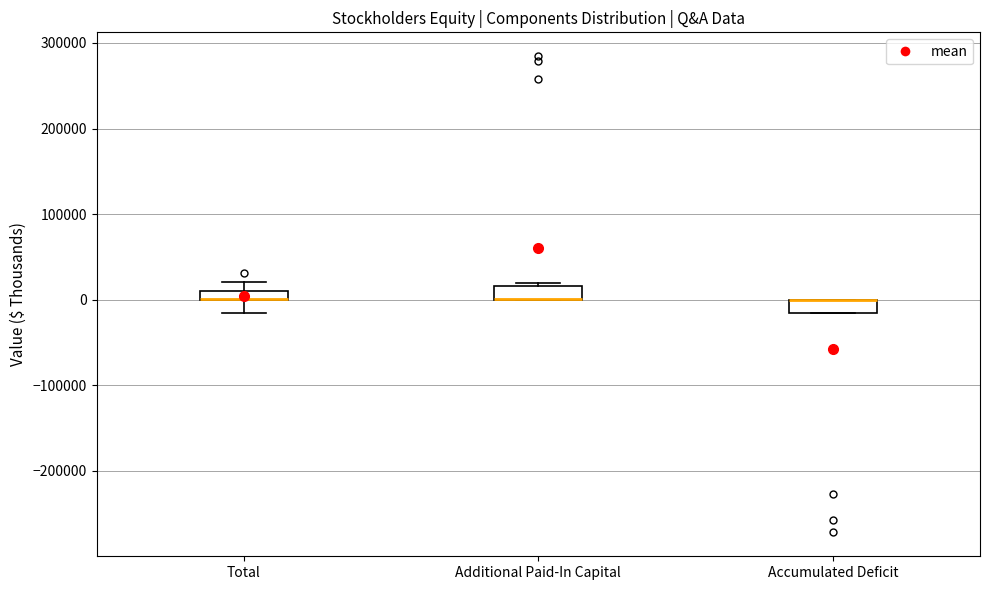

Where is the upper edge of the box for Accumulated Deficit on the y-axis? The values are not printed on the chart, so give them approximately, as read against the axis.

0